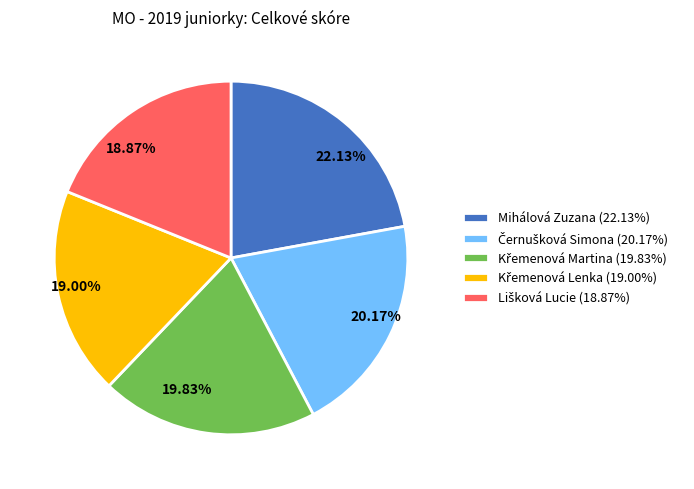

Is there any slice that represents more than half of the pie?

No